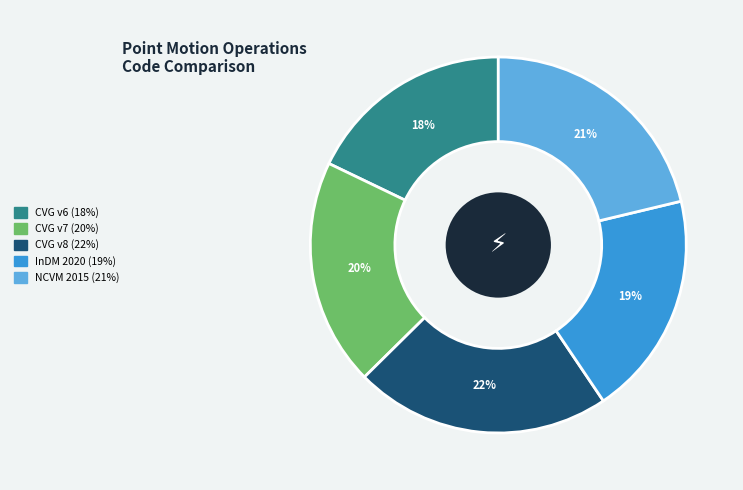

To the nearest percent, what is the average slice percentage?

20%